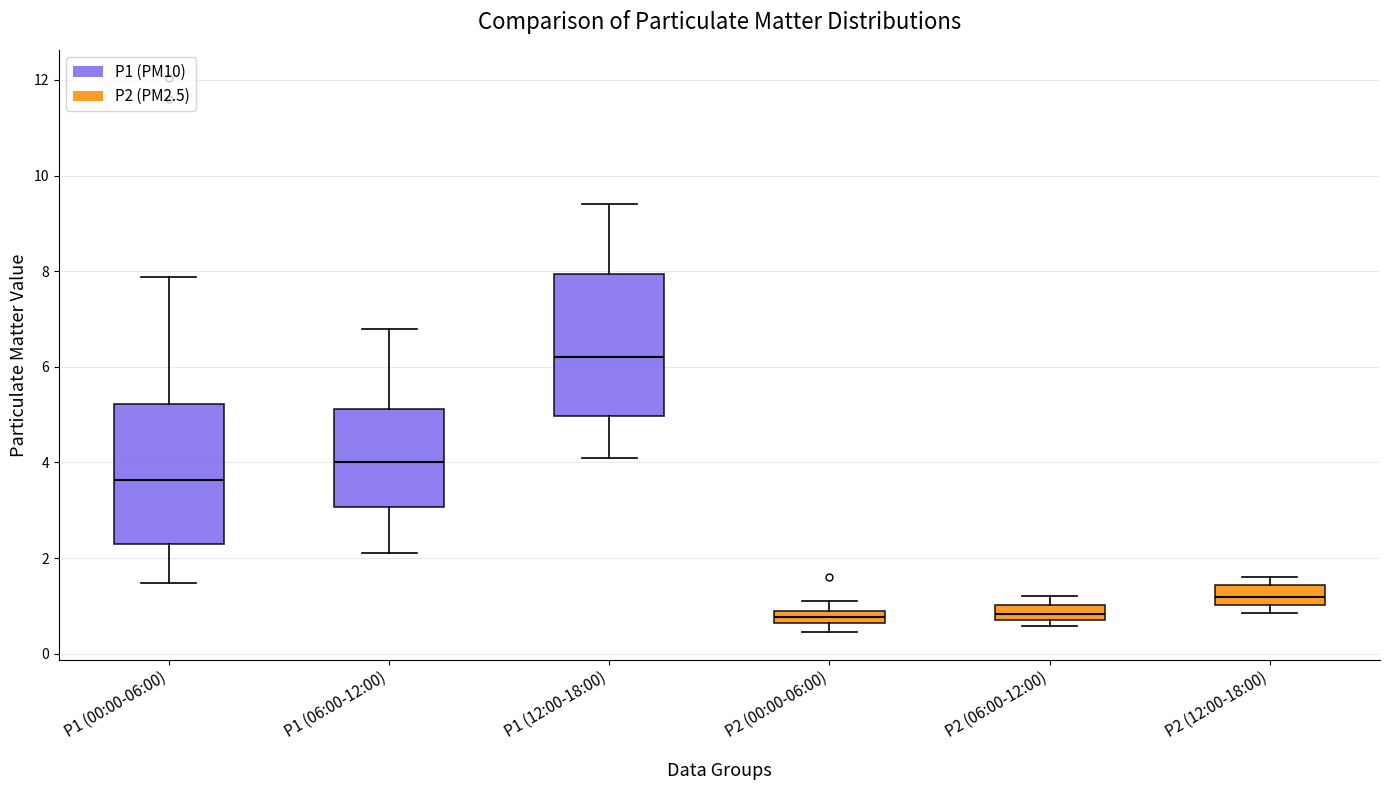

Where is the upper edge of the box for P1 (06:00-12:00) on the y-axis? The values are not printed on the chart, so give them approximately, as read against the axis.

5.2